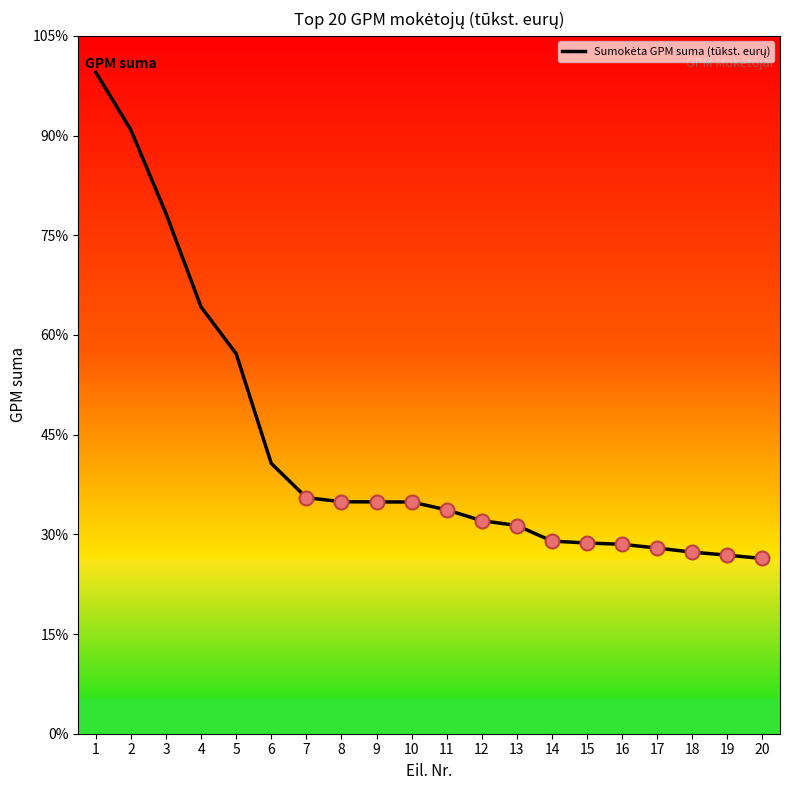

Which has a higher value, 3 or 5?

3